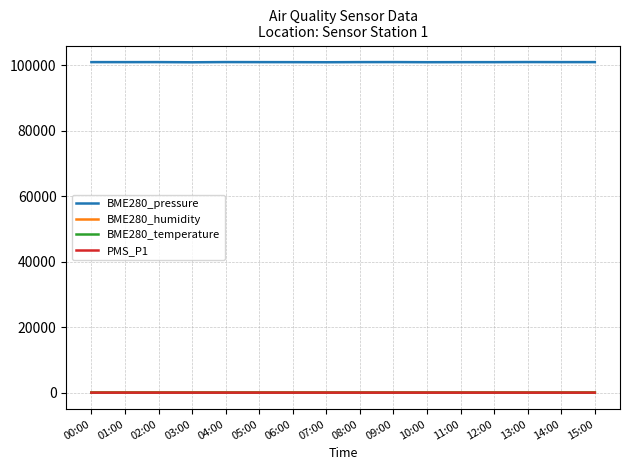

Which series has the largest total across all categories?

BME280_pressure